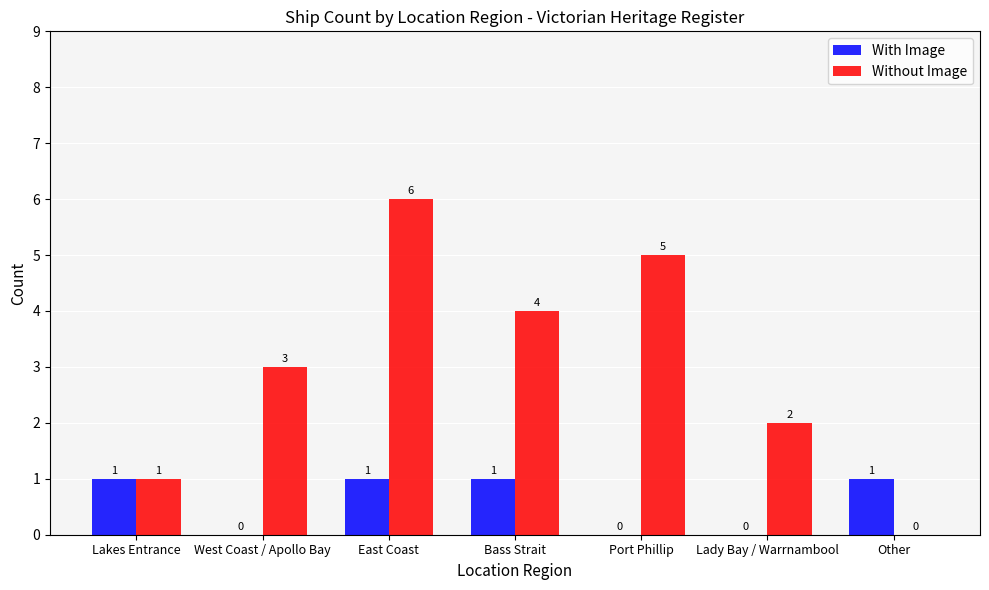

Reading left to right, transcribe all the data shown in this chart.

With Image: Lakes Entrance=1	West Coast / Apollo Bay=0	East Coast=1	Bass Strait=1	Port Phillip=0	Lady Bay / Warrnambool=0	Other=1
Without Image: Lakes Entrance=1	West Coast / Apollo Bay=3	East Coast=6	Bass Strait=4	Port Phillip=5	Lady Bay / Warrnambool=2	Other=0